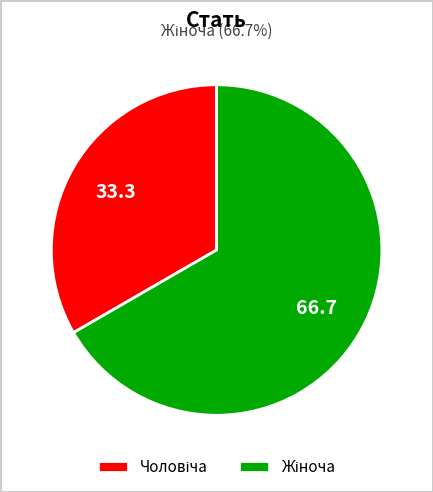

Is there any slice that represents more than half of the pie?

Yes